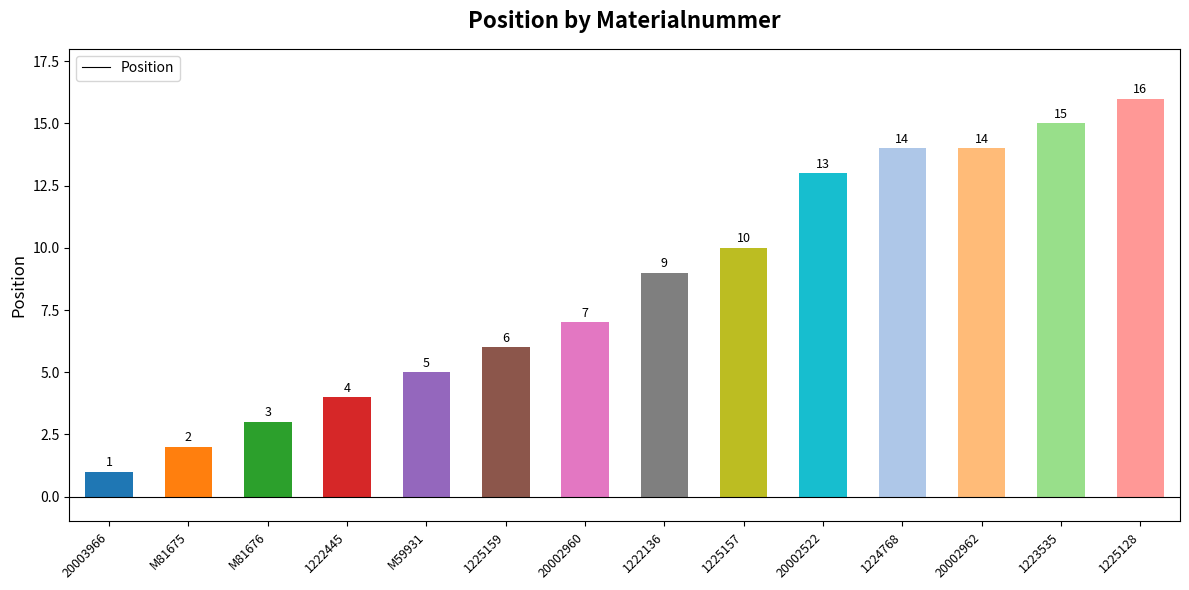

Which has a higher value, 20003966 or M59931?

M59931